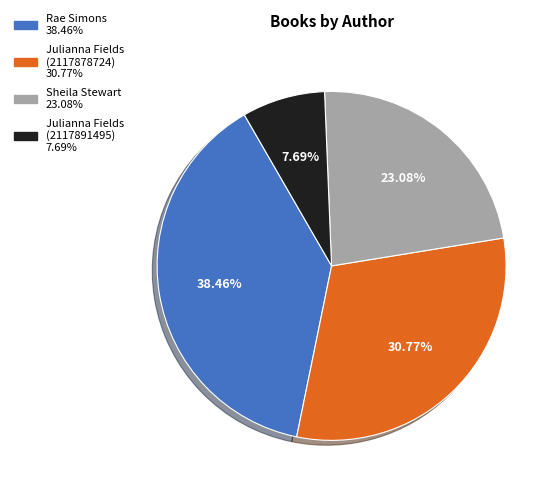

Is there any slice that represents more than half of the pie?

No